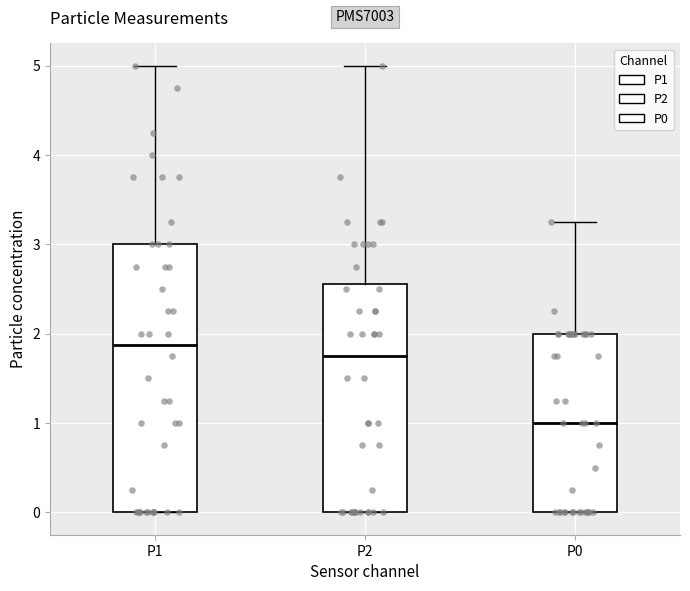

Which box's median line is the highest?

P1